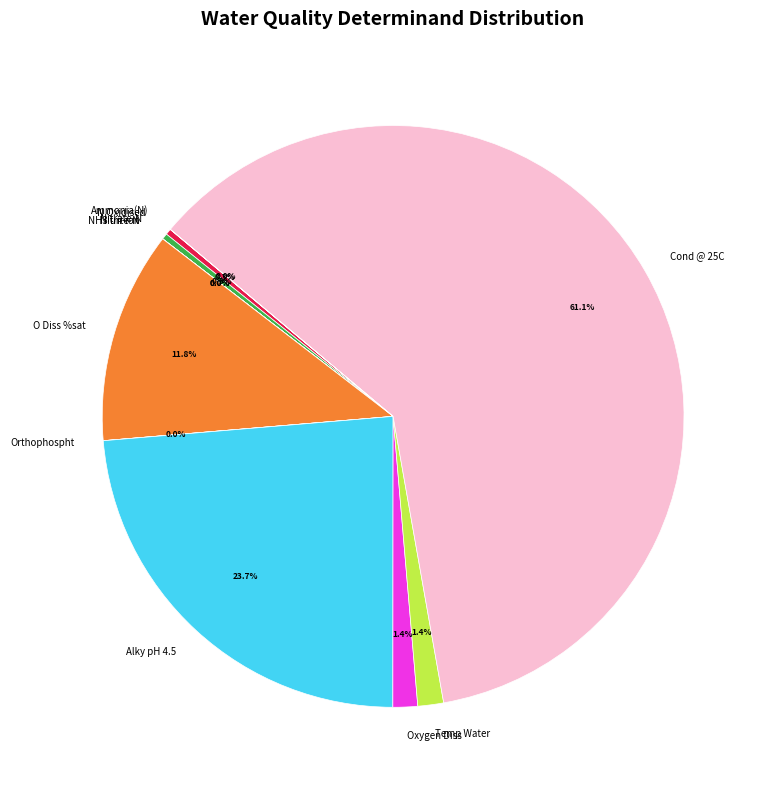

Is there a majority slice in this chart?

Yes